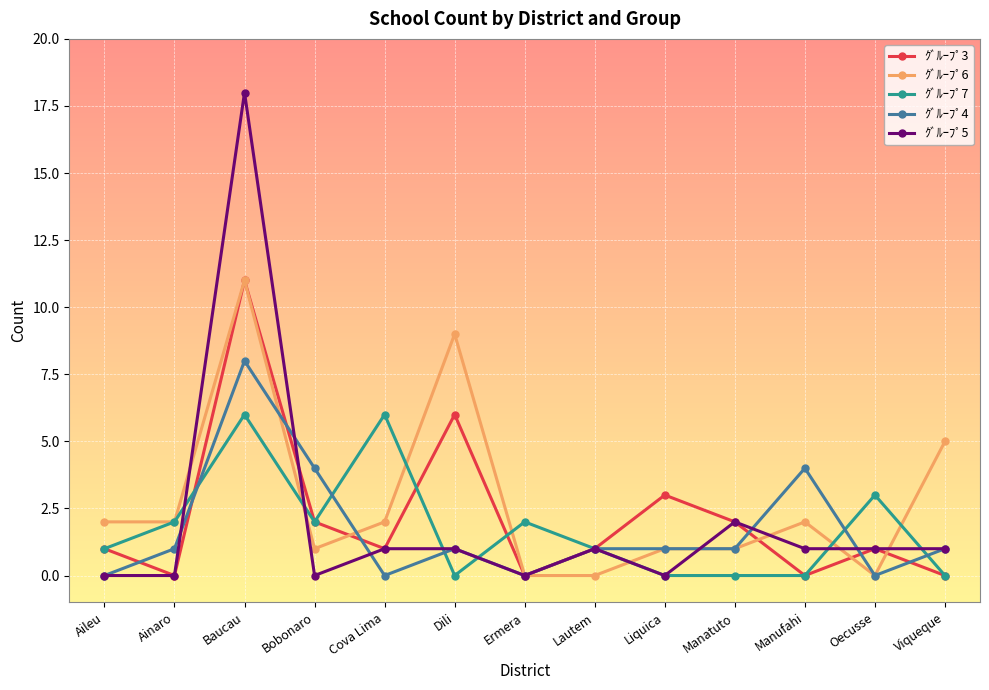

At which category does ｸﾞﾙｰﾌﾟ7 reach its first local peak?

Baucau